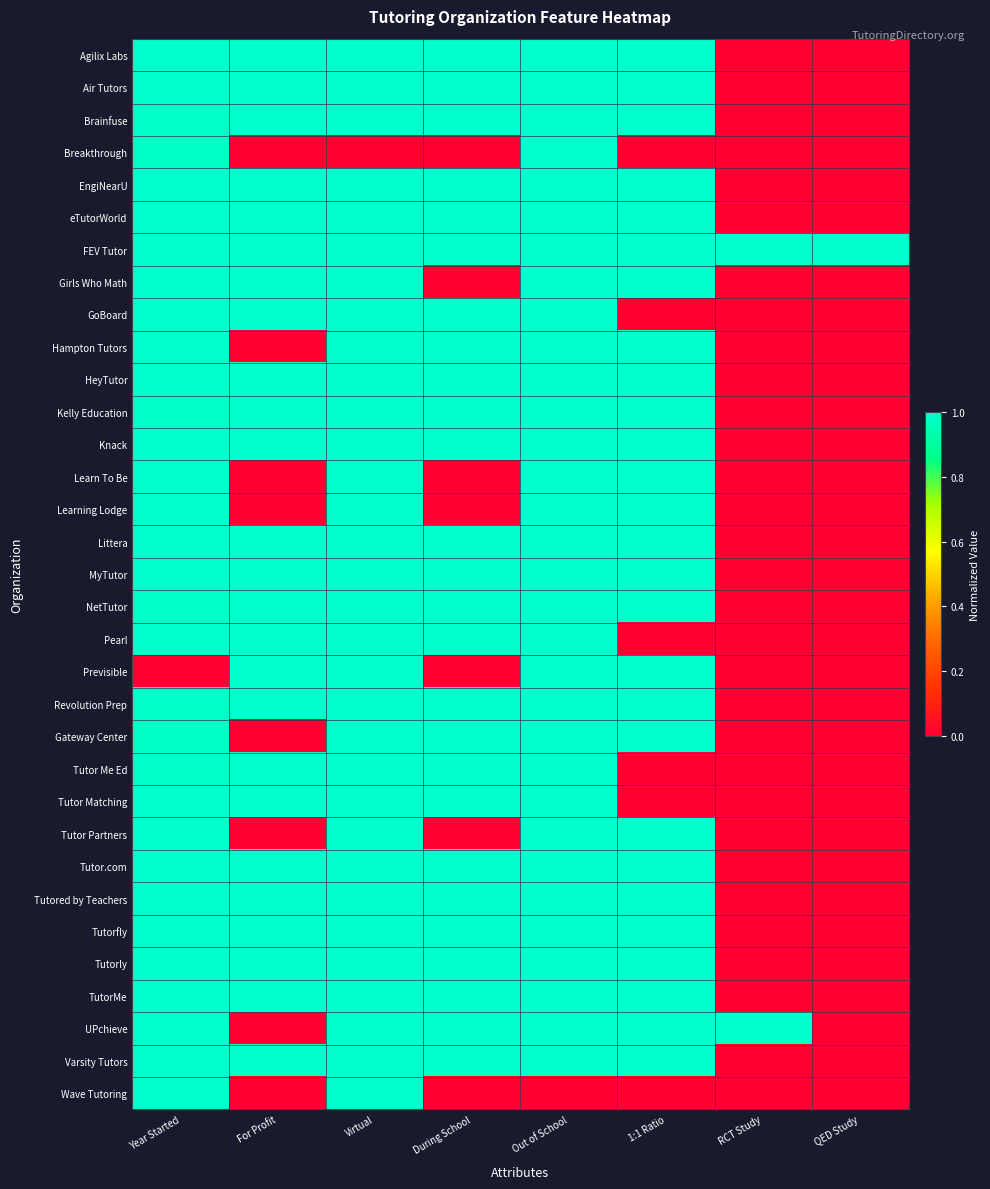

Which series has the largest total across all categories?

FEV Tutor